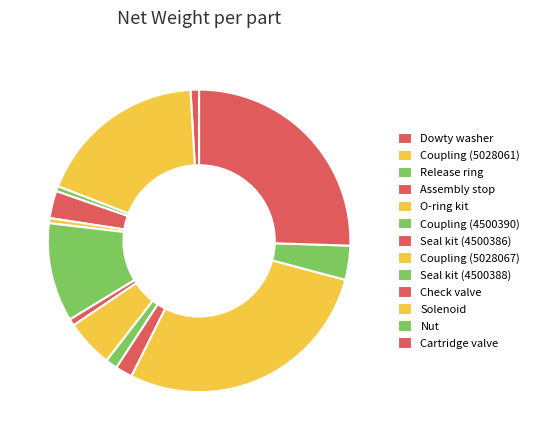

Does Seal kit (4500386) account for over 50% of the chart?

No